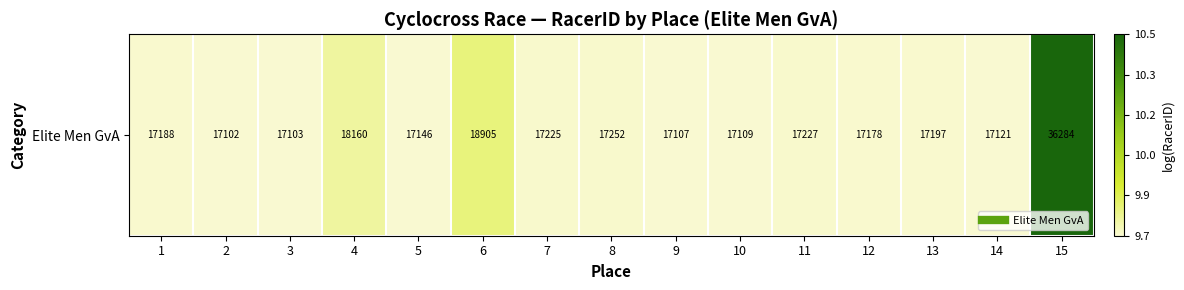

What is the sum of the values at 8 and 15?

20.3